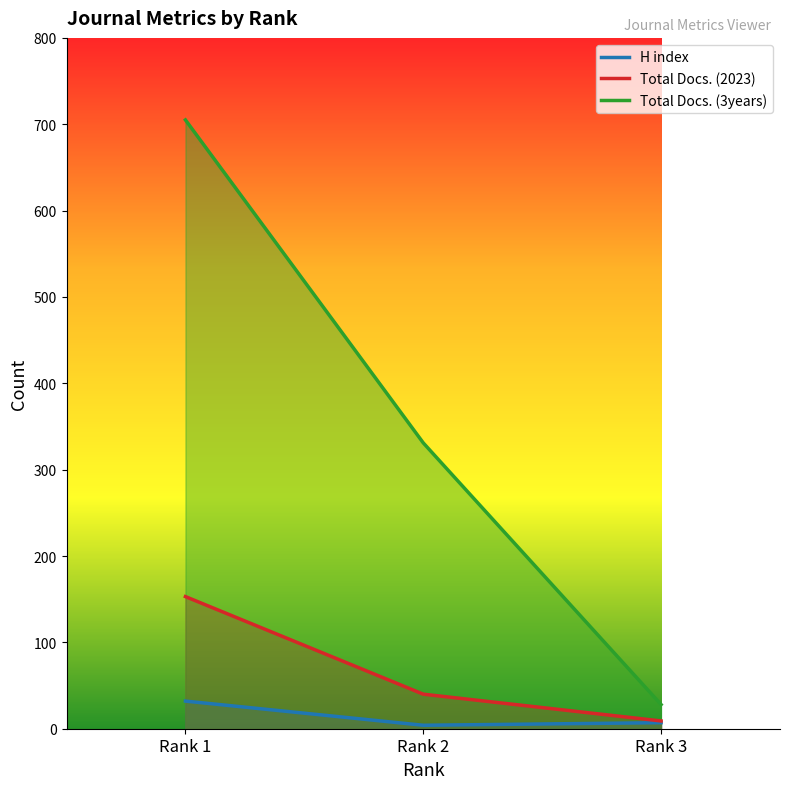

How many values in the H index series are below 7?

1